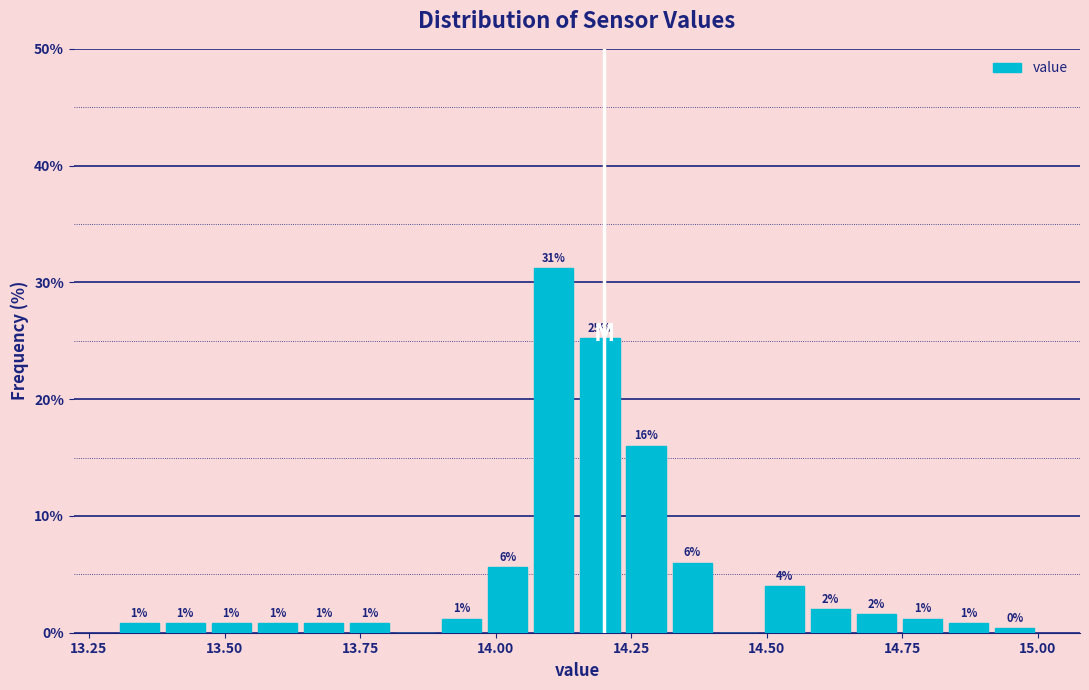

Around what value on the x-axis is the tallest bar? Give the approximate position of its centre, as read against the axis.

14.10